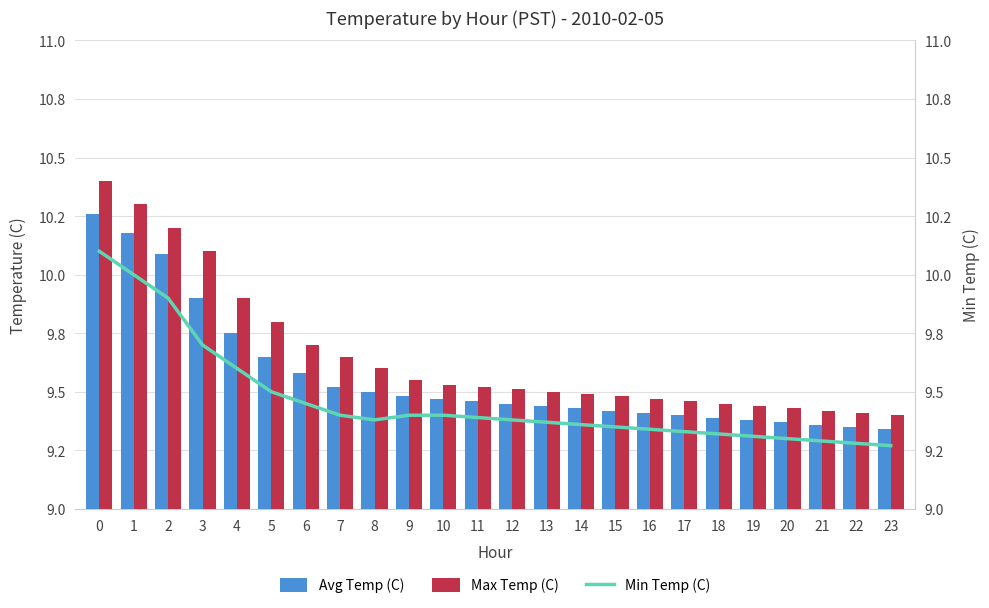

What is the sum of all Max Temp (C) values?

231.7